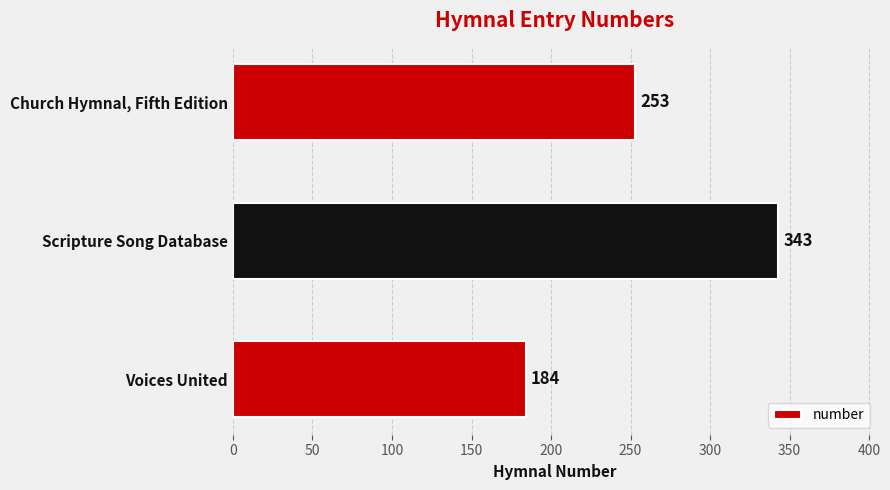

What is the difference between the values at Scripture Song Database and Church Hymnal, Fifth Edition?

90